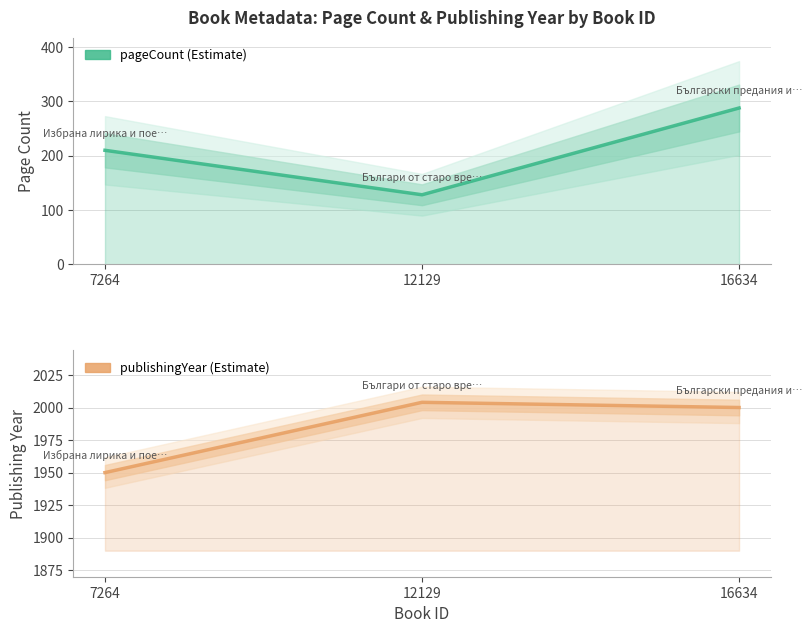

The pageCount series shows 288 at 16634. True or false?

True